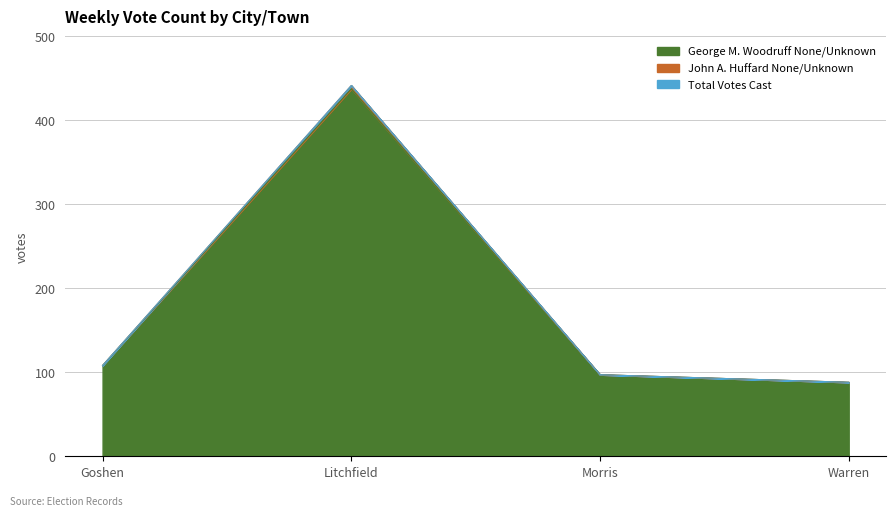

Does the chart have visible grid lines?

Yes